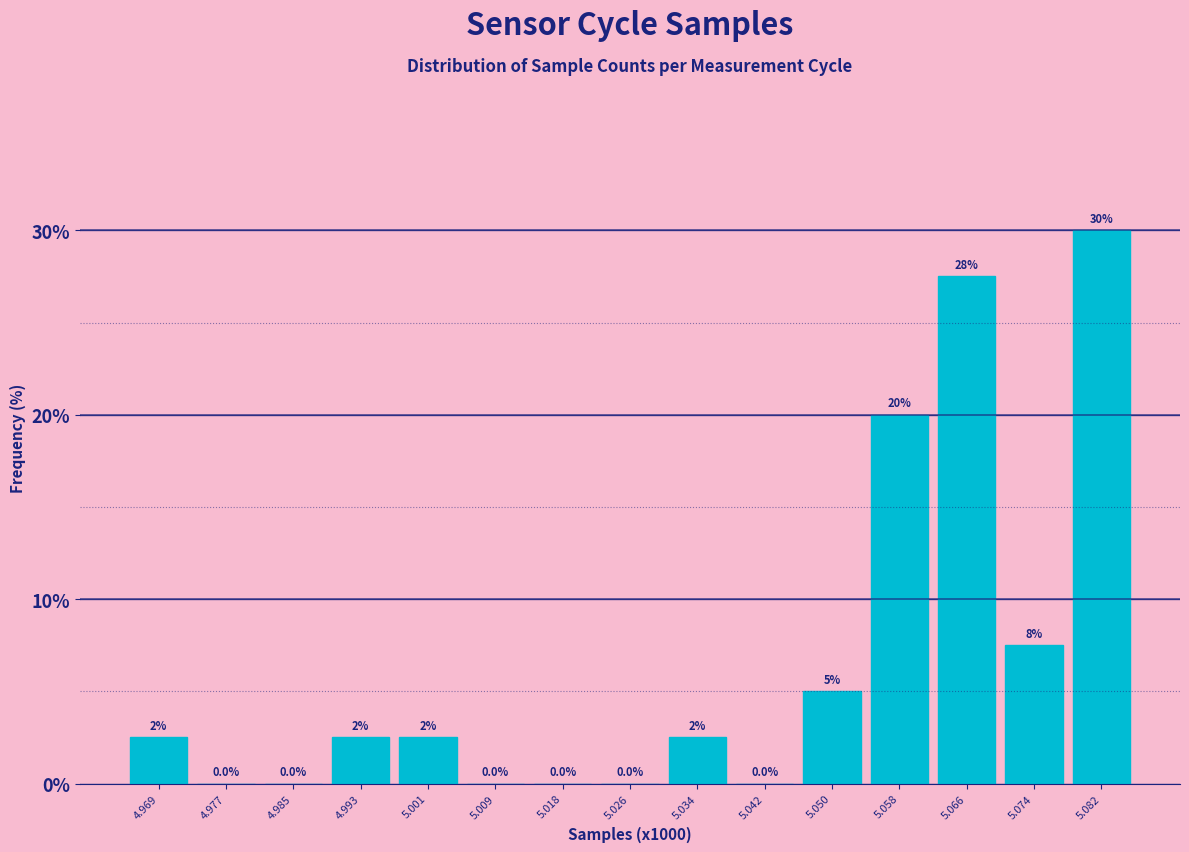

Reading left to right, list all the values displayed in this chart.

4.969=2.5	4.977=0.0	4.985=0.0	4.993=2.5	5.001=2.5	5.009=0.0	5.018=0.0	5.026=0.0	5.034=2.5	5.042=0.0	5.050=5.0	5.058=20.0	5.066=27.5	5.074=7.5	5.082=30.0